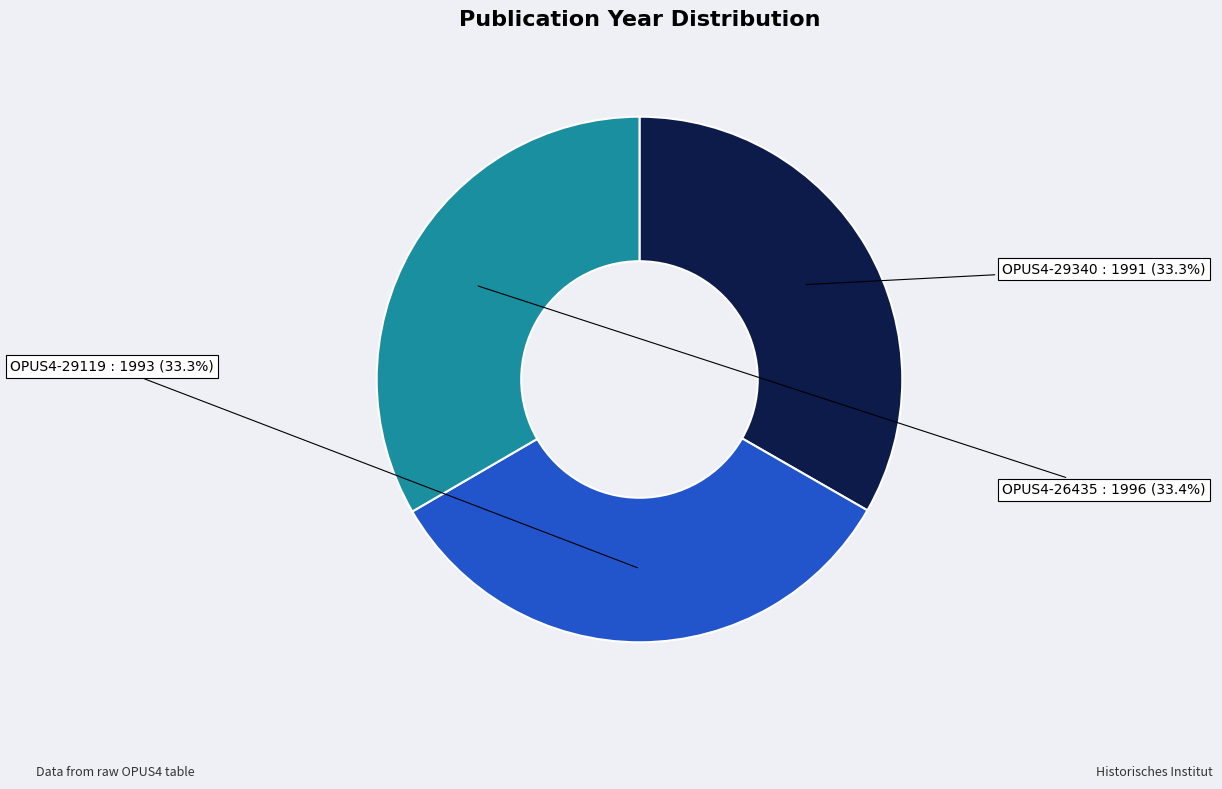

Is OPUS4-29340 the majority of the pie?

No